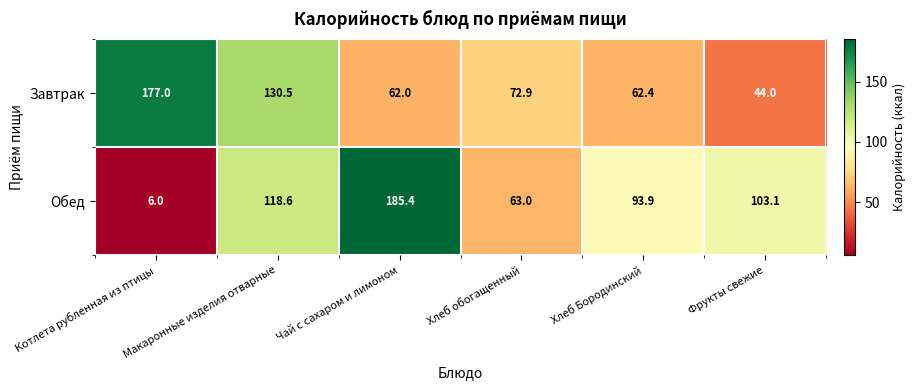

What is the sum of the Завтрак values at Хлеб Бородинский and Котлета рубленная из птицы?

239.4